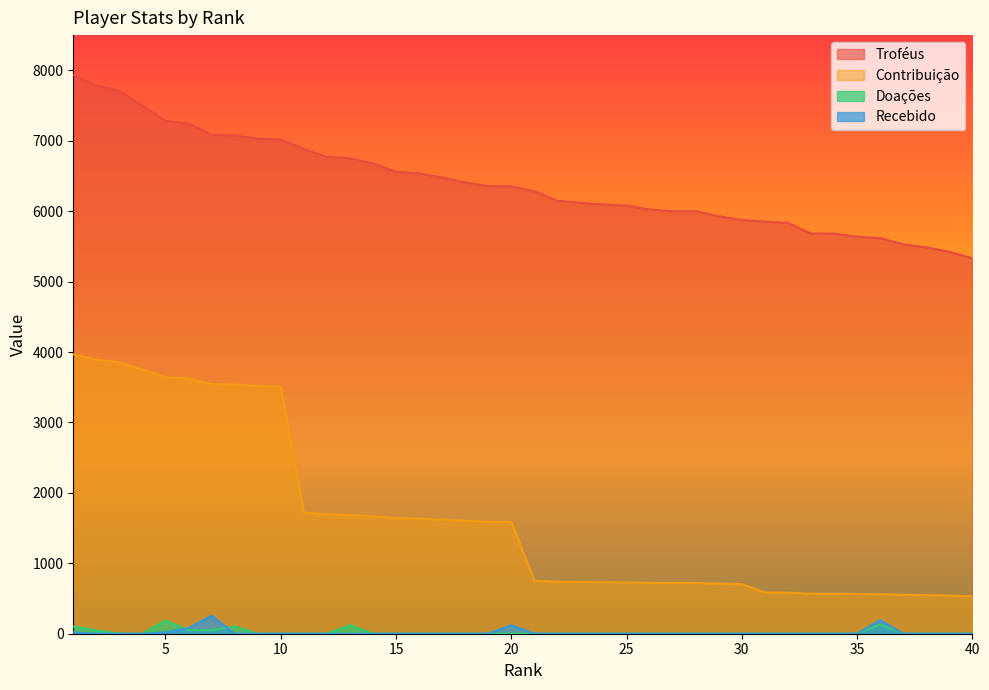

What is the spread (max minus min) of values at 22?

6148